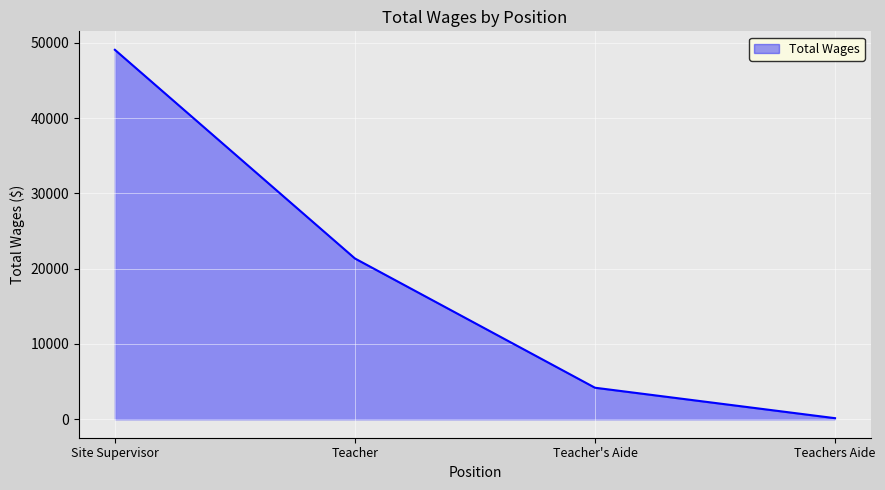

Is it true that the value at Site Supervisor is 71142?

False